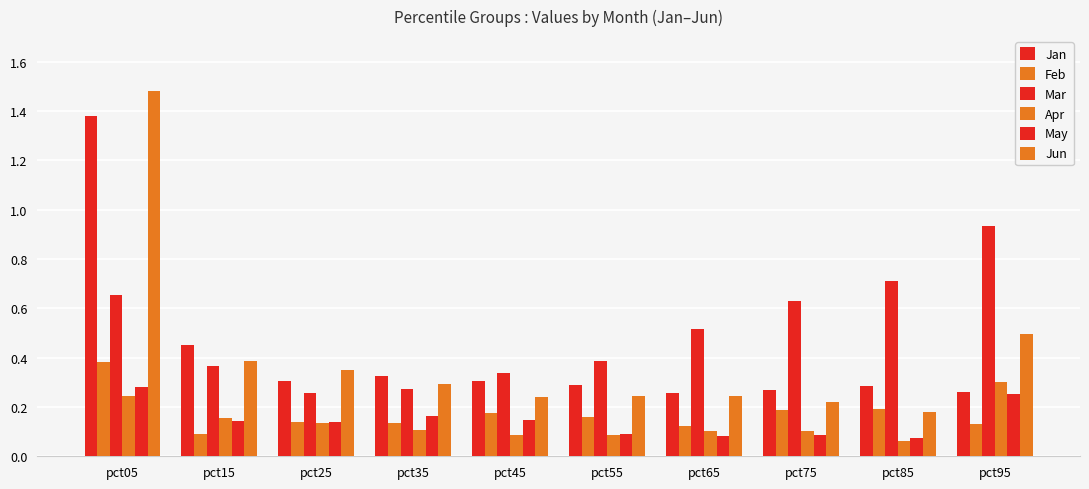

Rank the series at pct55 from highest to lowest value.

Mar, Jan, Jun, Feb, May, Apr